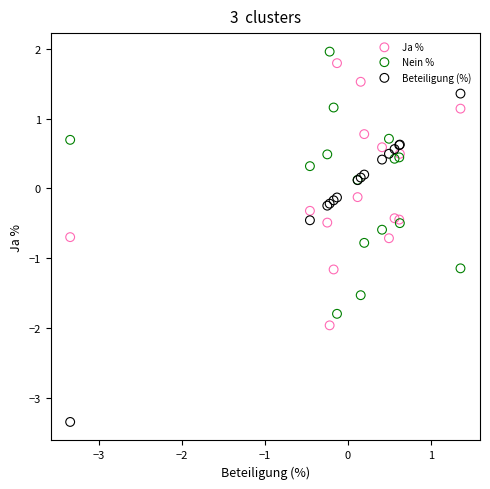

Which series contains the lowest Y value?

Beteiligung (%)